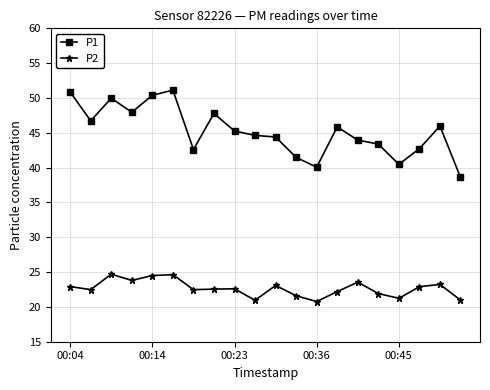

What are all the series names shown in the legend?

P1, P2